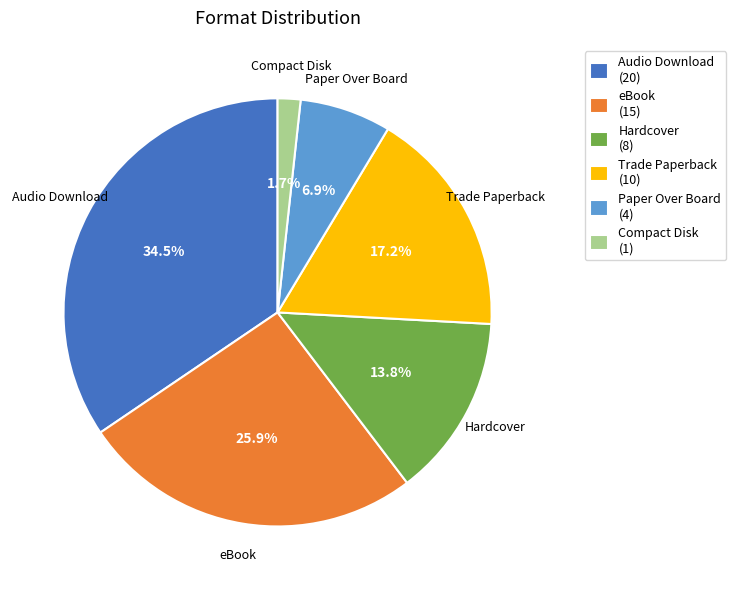

How many slices are in this pie chart?

6